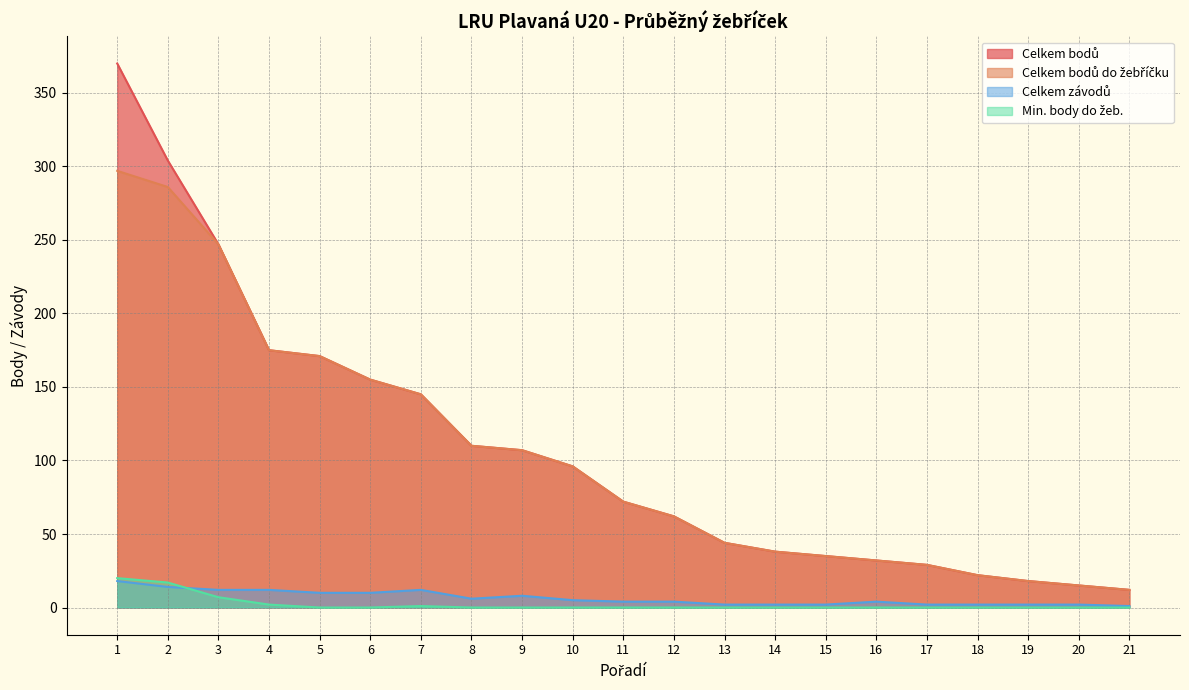

True or false: Celkem závodů and Celkem bodů cross at least once.

False